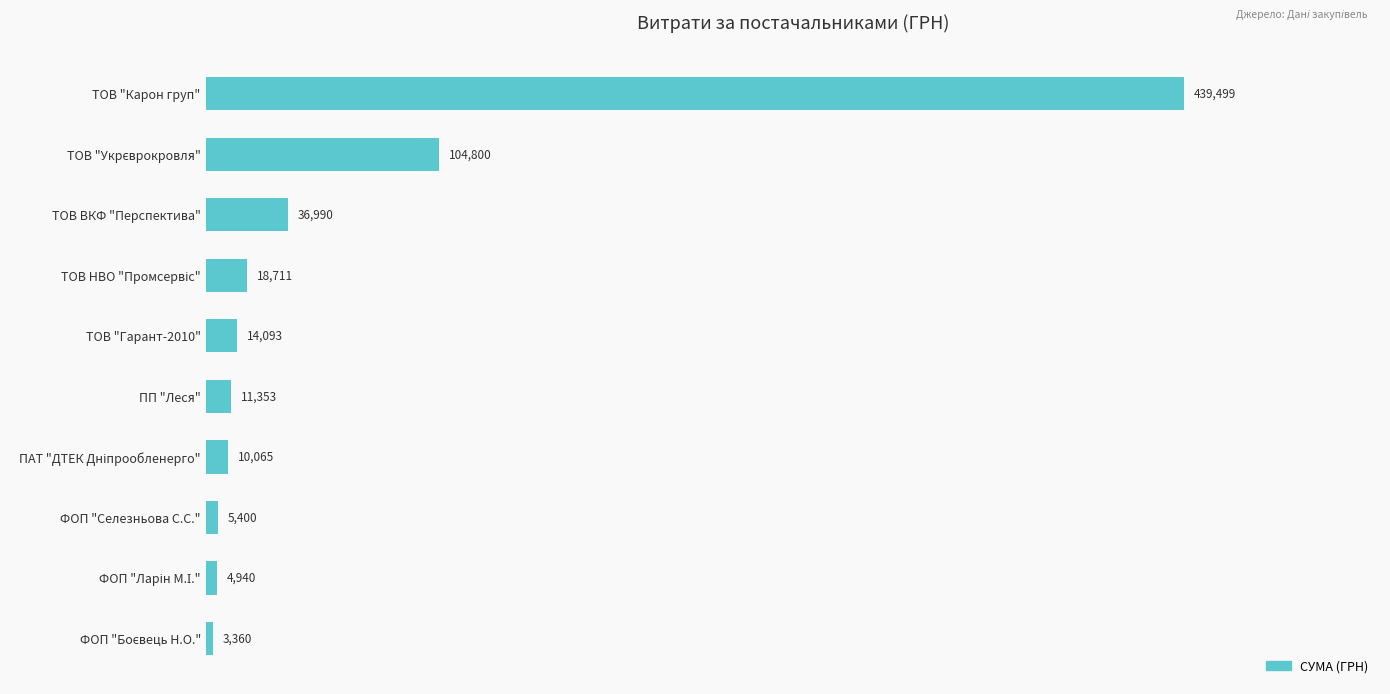

What position from the top is ТОВ "Гарант-2010"?

5